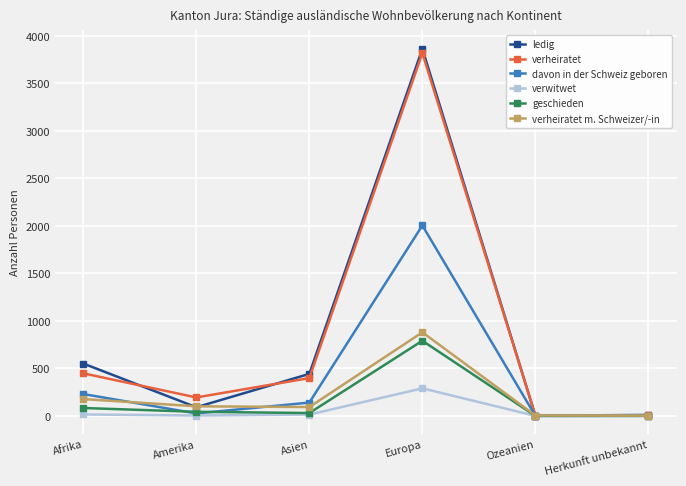

How many data points does each series have?

6